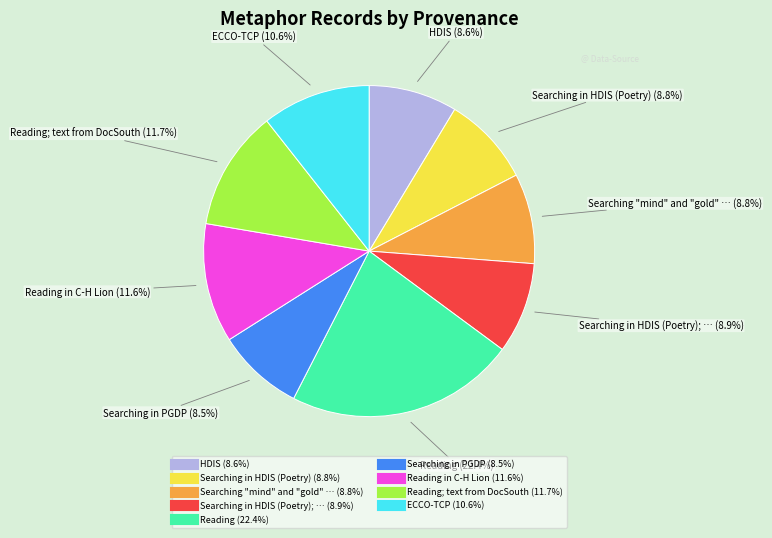

Is there any slice that represents more than half of the pie?

No